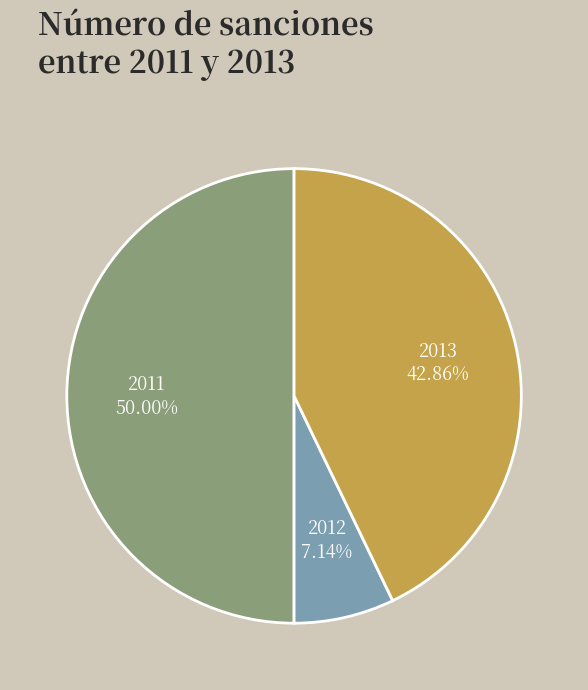

To the nearest percent, what is the difference between the largest and smallest slice percentages?

43%